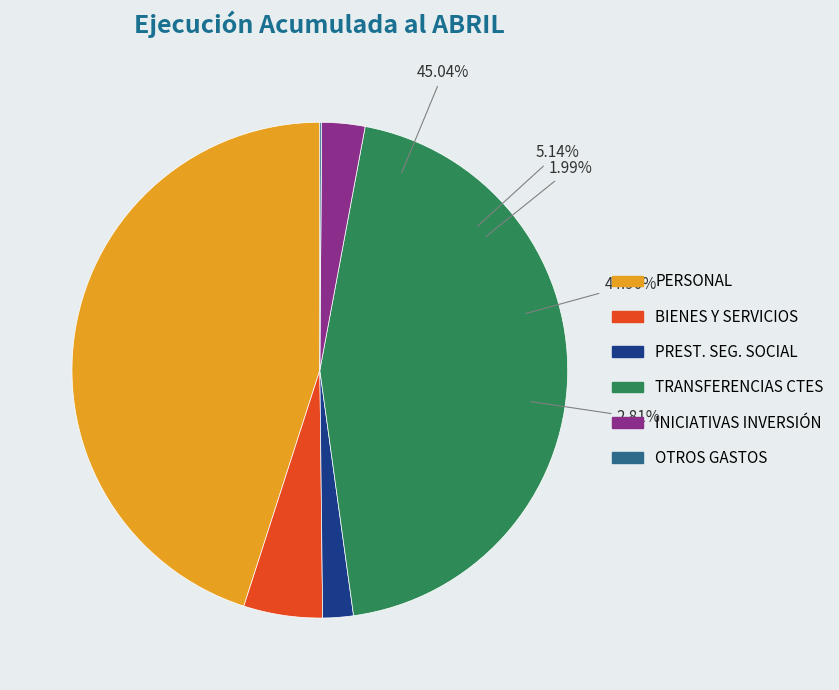

Which slice is the largest?

GASTOS EN PERSONAL